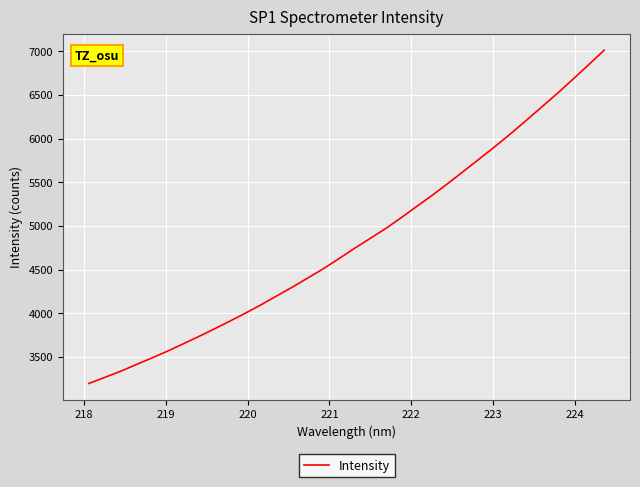

What is the difference between the maximum and minimum values?

3816.2